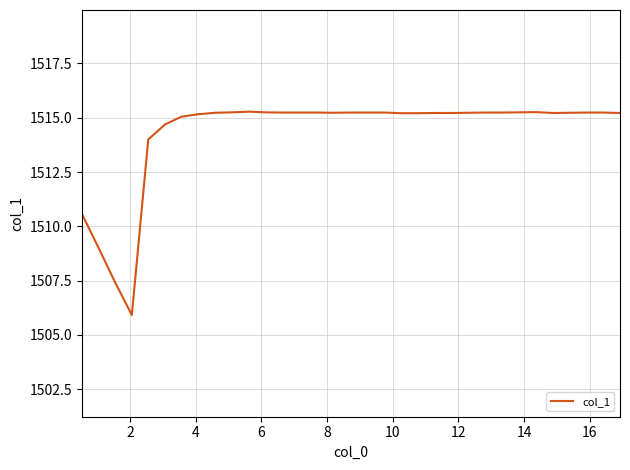

How many lines are shown in the chart?

1